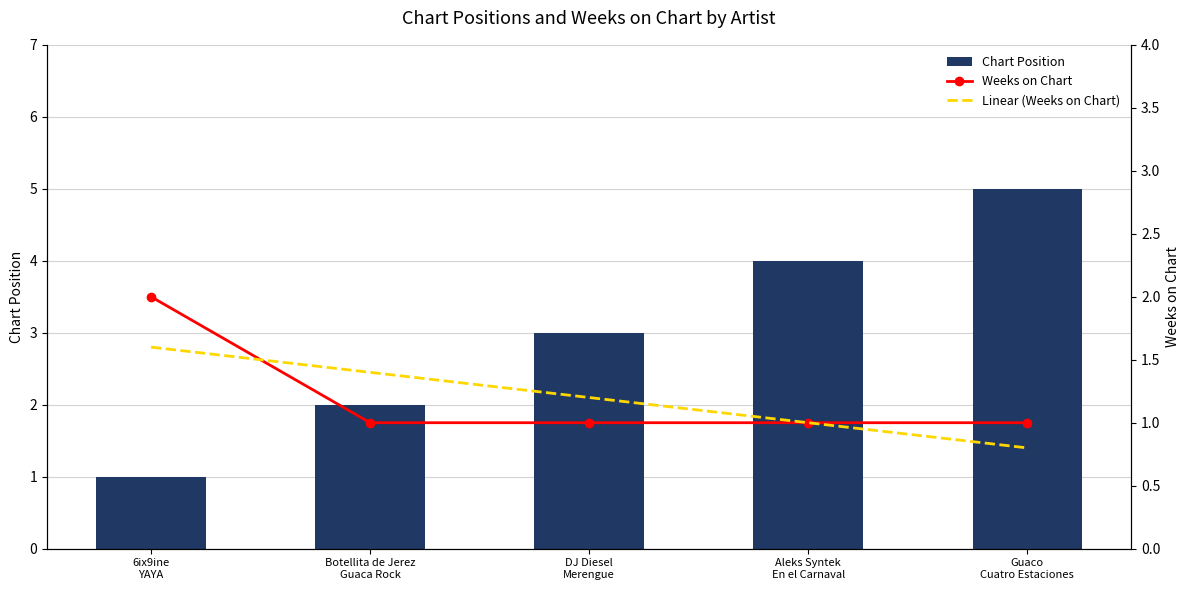

At which label does Chart Position reach its minimum?

6ix9ine
YAYA